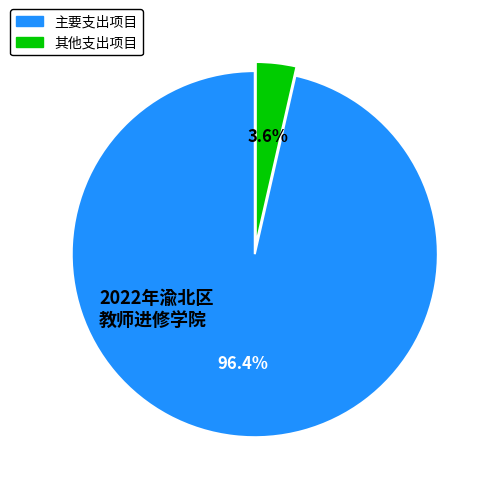

Is there any slice that represents more than half of the pie?

Yes